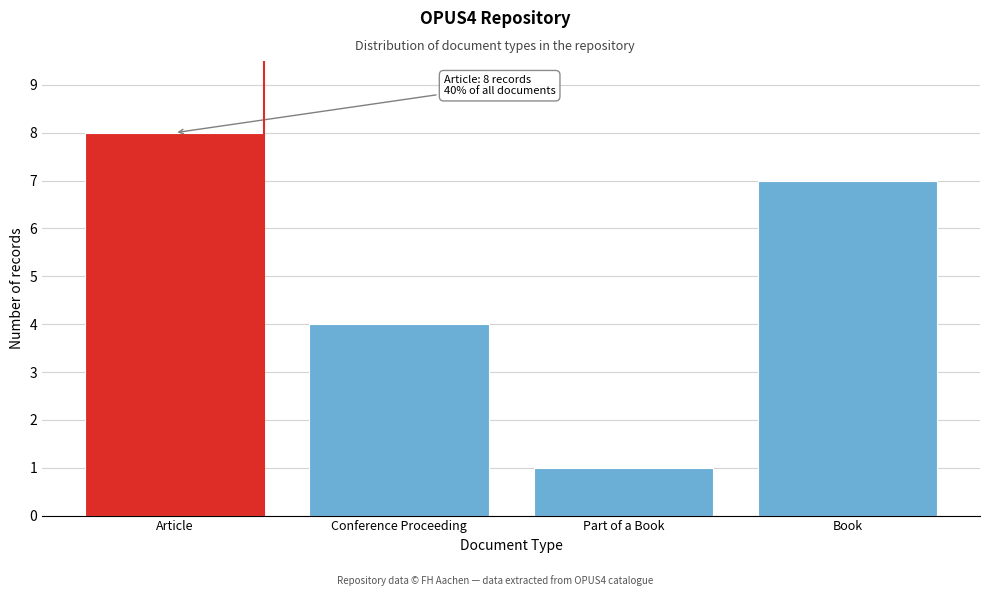

Reading left to right, extract all data points from this chart.

Article=8	Conference Proceeding=4	Part of a Book=1	Book=7